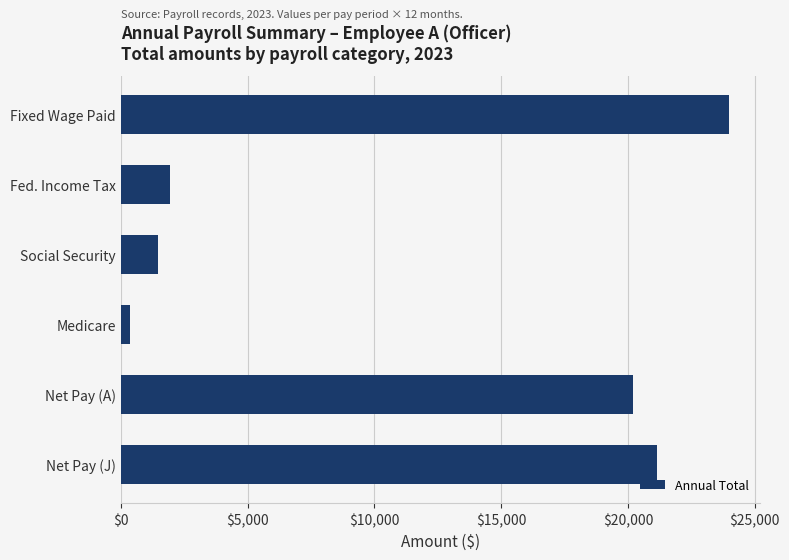

Is it true that the value at Net Pay (A) is 20208?

True